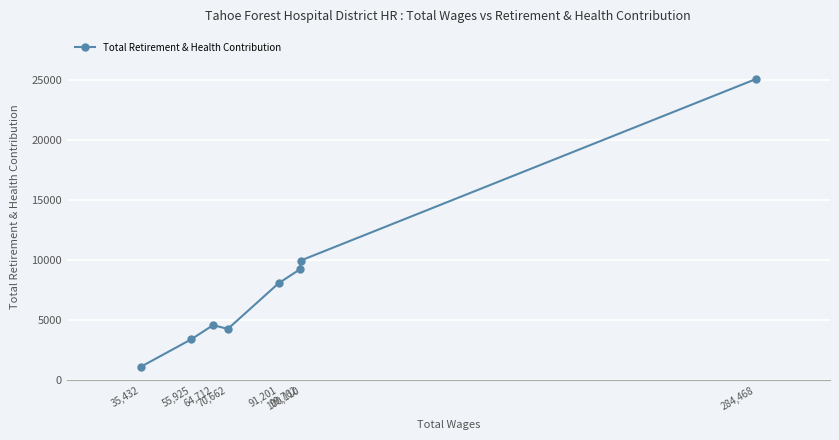

What is the change in value from 55,925 to 35,432?

-2295